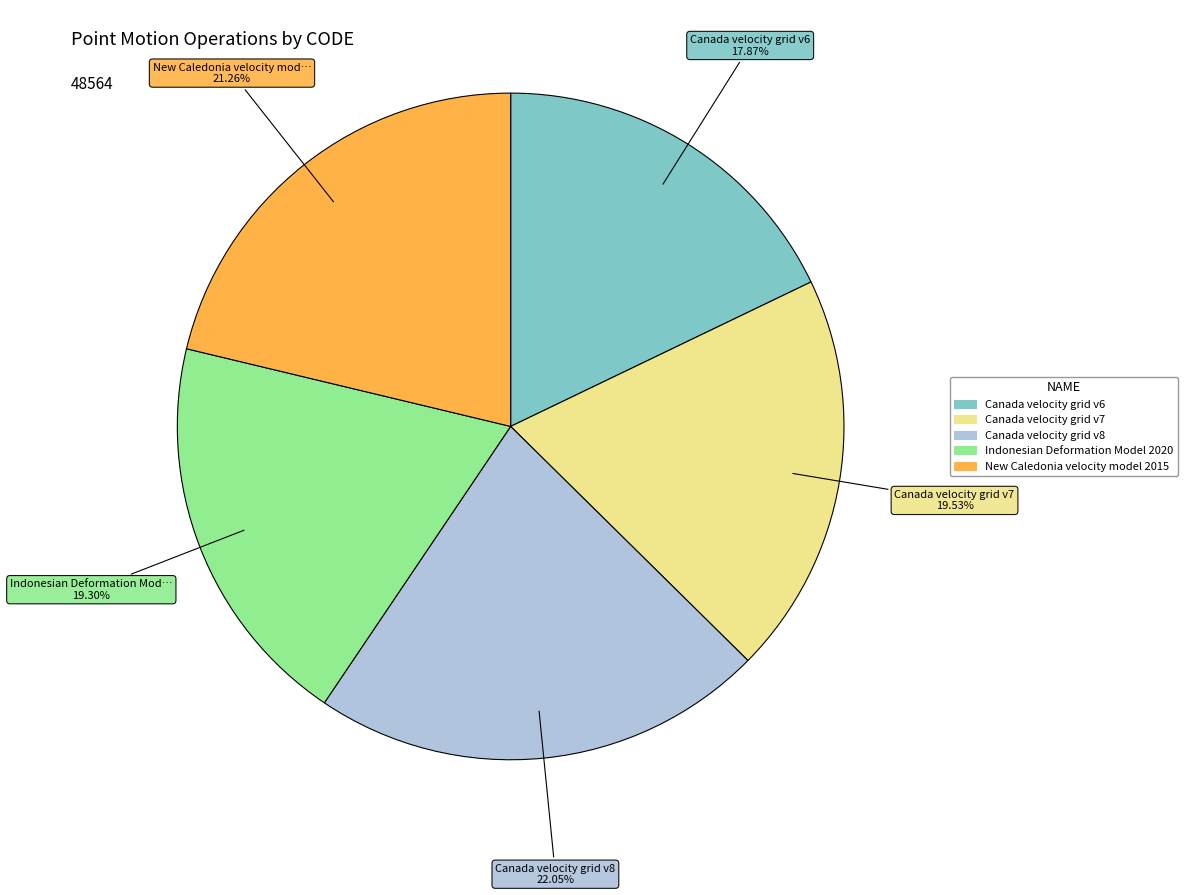

What is the total percentage of Canada velocity grid v7 and Canada velocity grid v6?

37.4%